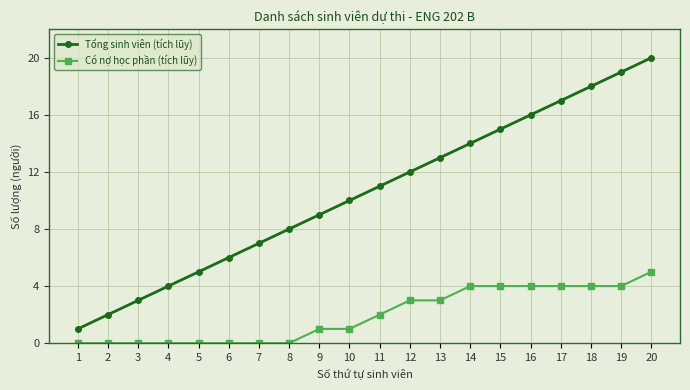

What are all the series names shown in the legend?

Tổng sinh viên (tích lũy), Có nợ học phần (tích lũy)